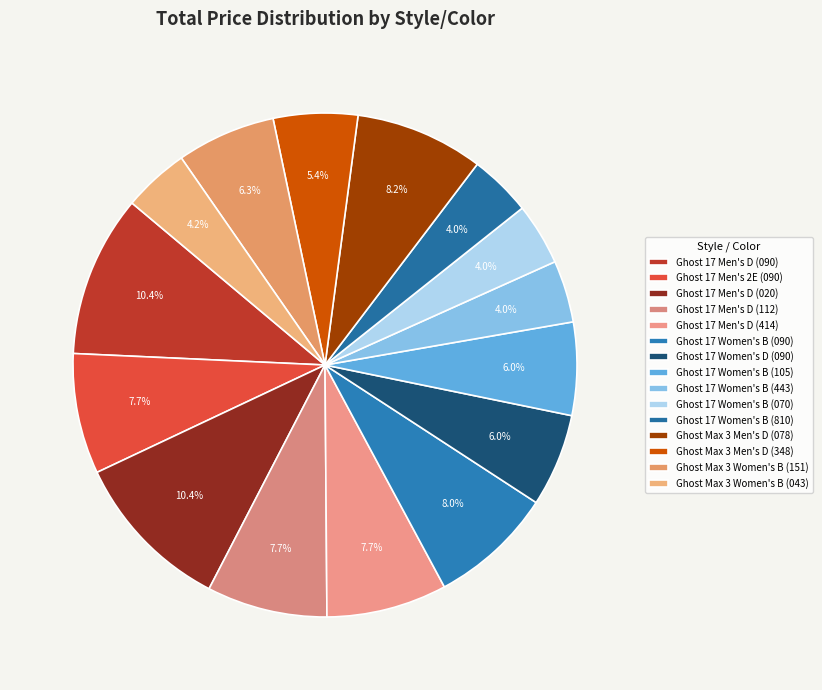

Which category has the biggest portion of the pie?

Ghost 17 Men's D (090)